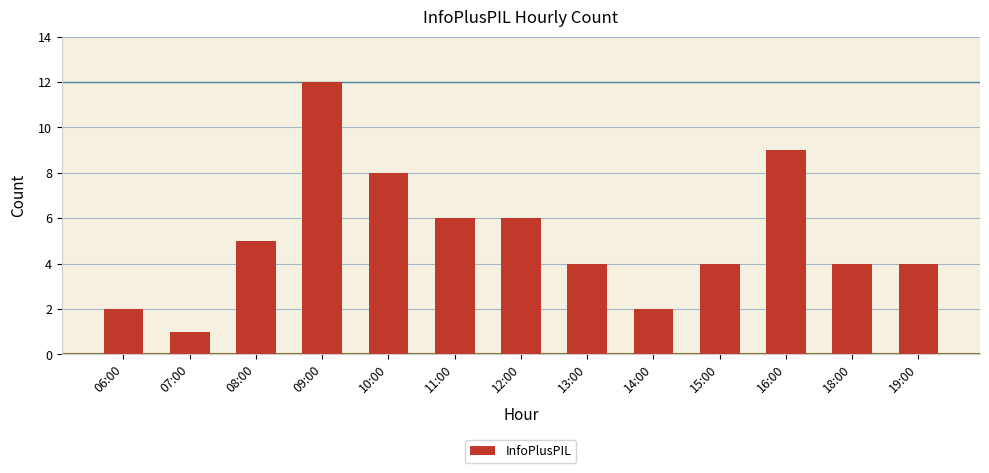

The chart shows a value of 1 at 06:00. True or false?

False